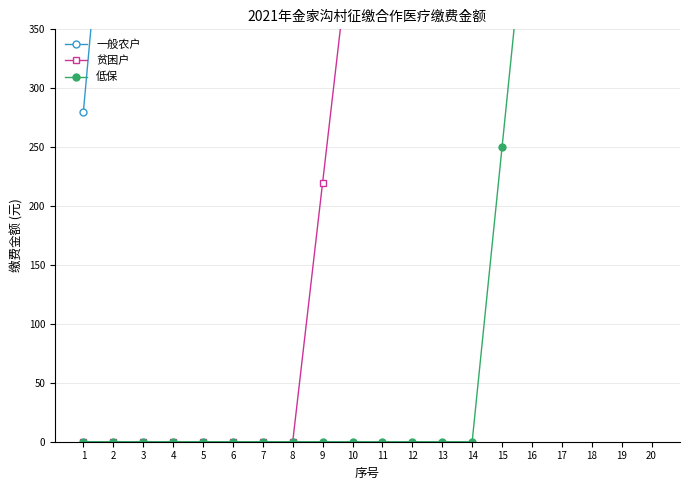

Between 1 and 16, which series saw the biggest shift?

一般农户